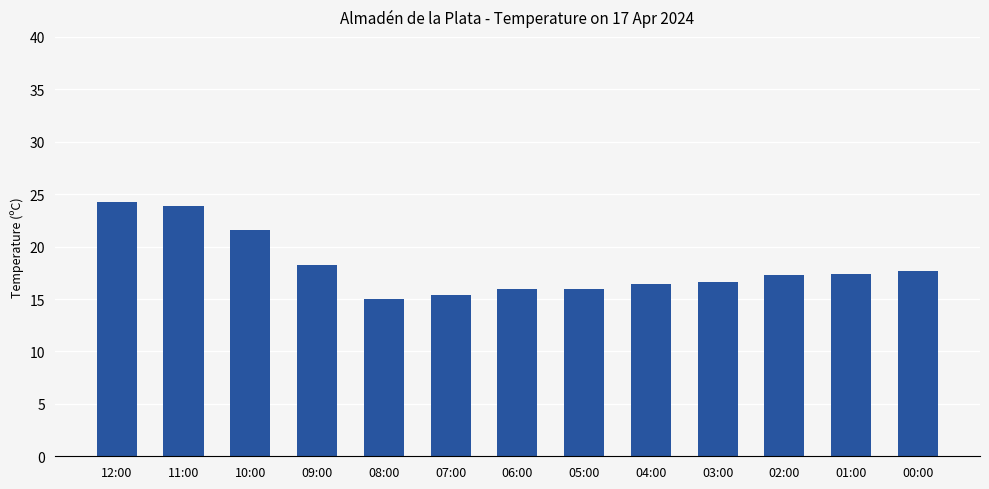

The chart shows a value of 16.0 at 05:00. True or false?

True